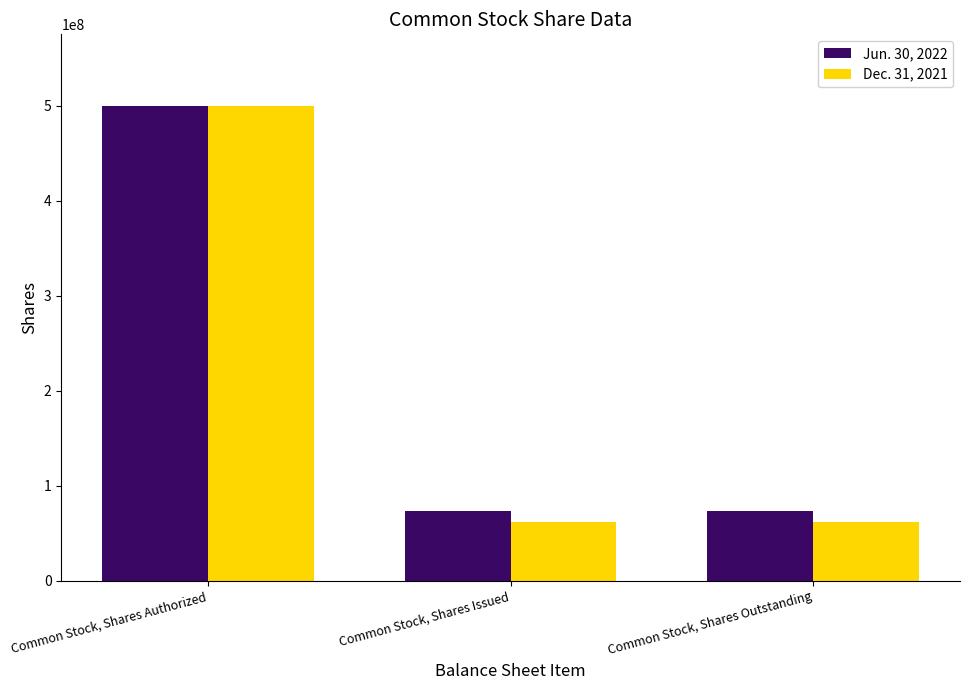

Is it true that Dec. 31, 2021 equals 61952292 at Common Stock, Shares Issued?

True